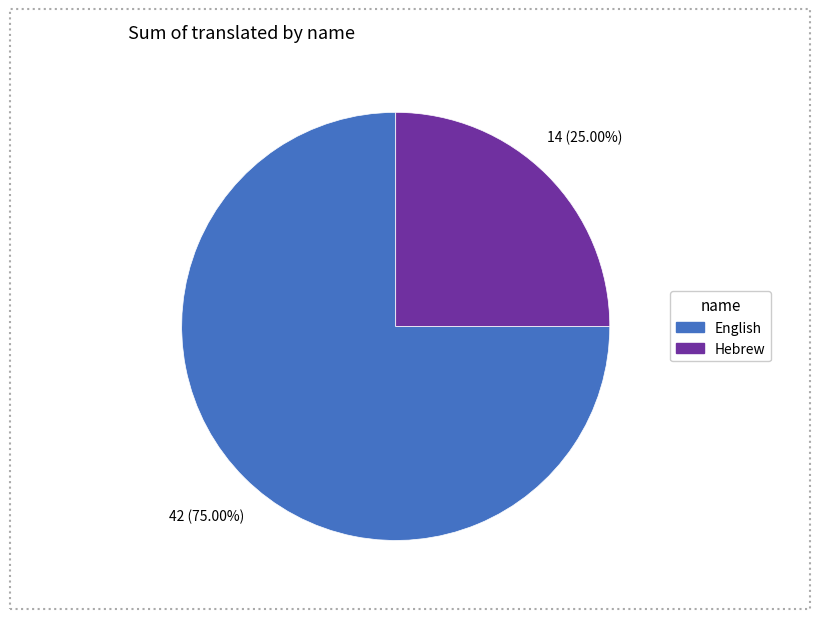

To the nearest percent, what portion does Hebrew represent?

25%